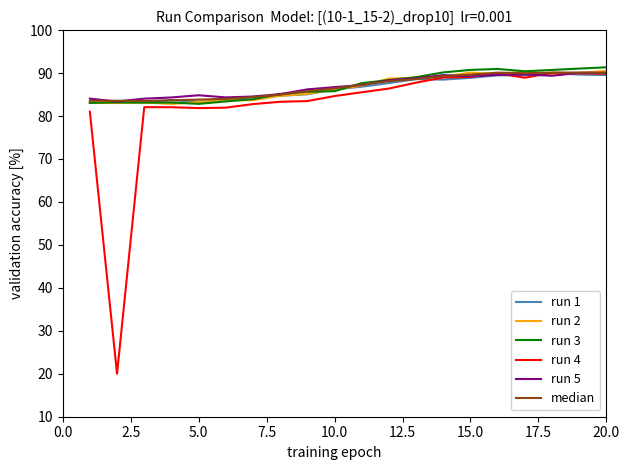

What is the maximum value shown in the chart?

91.3